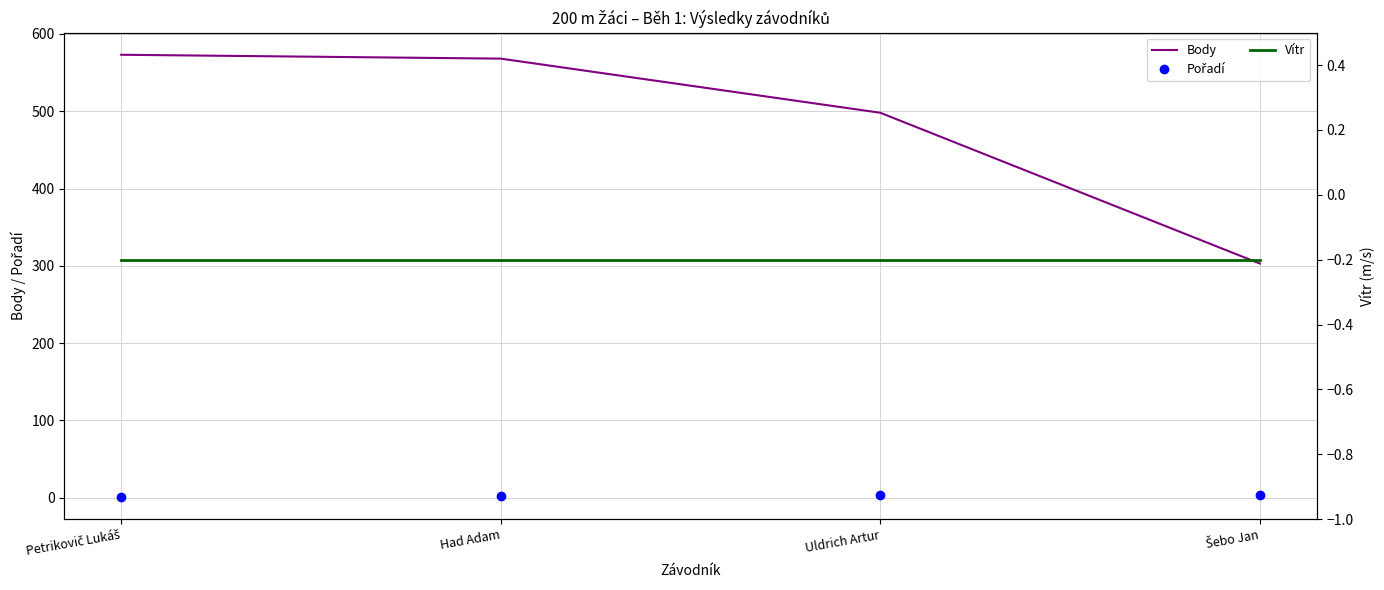

How many lines are shown in the chart?

3